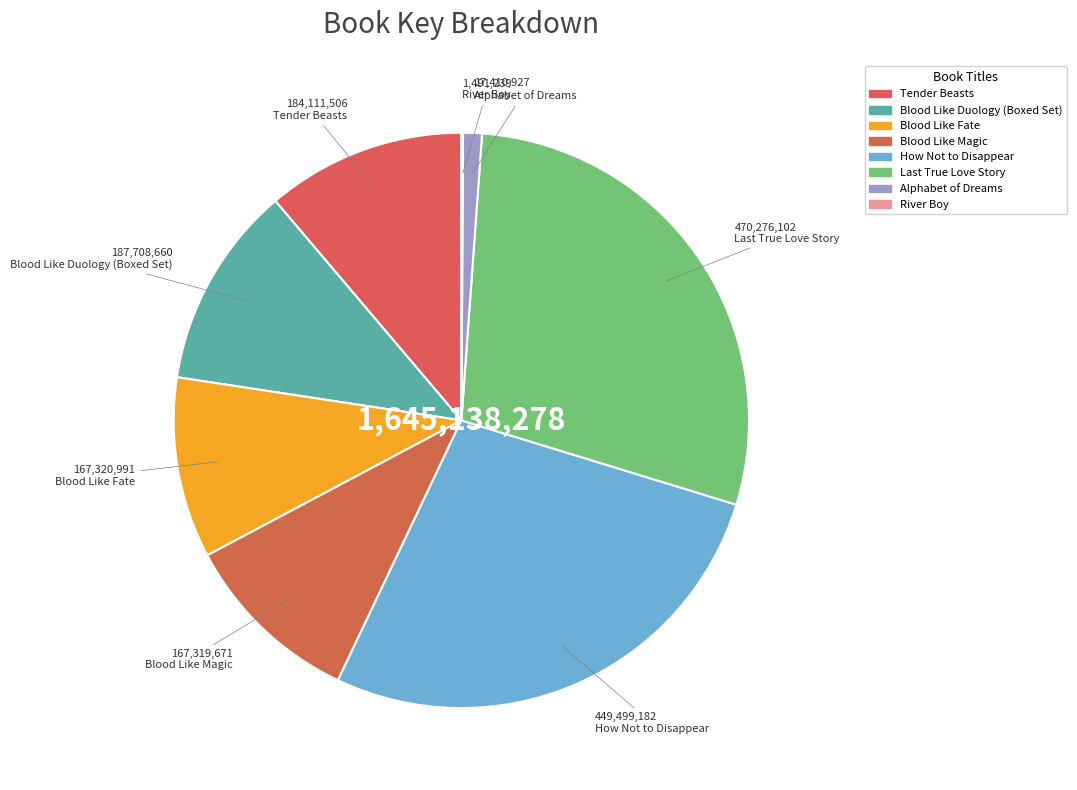

What percentage do Alphabet of Dreams and Blood Like Fate together represent?

11.2%